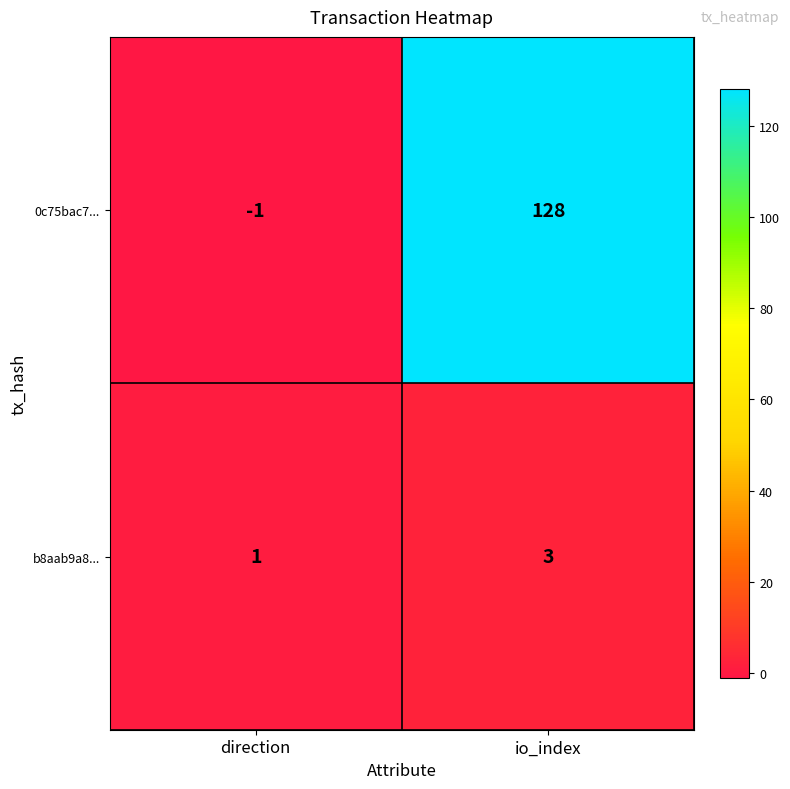

Rank the series by their maximum value, from highest to lowest.

0c75bac7..., b8aab9a8...